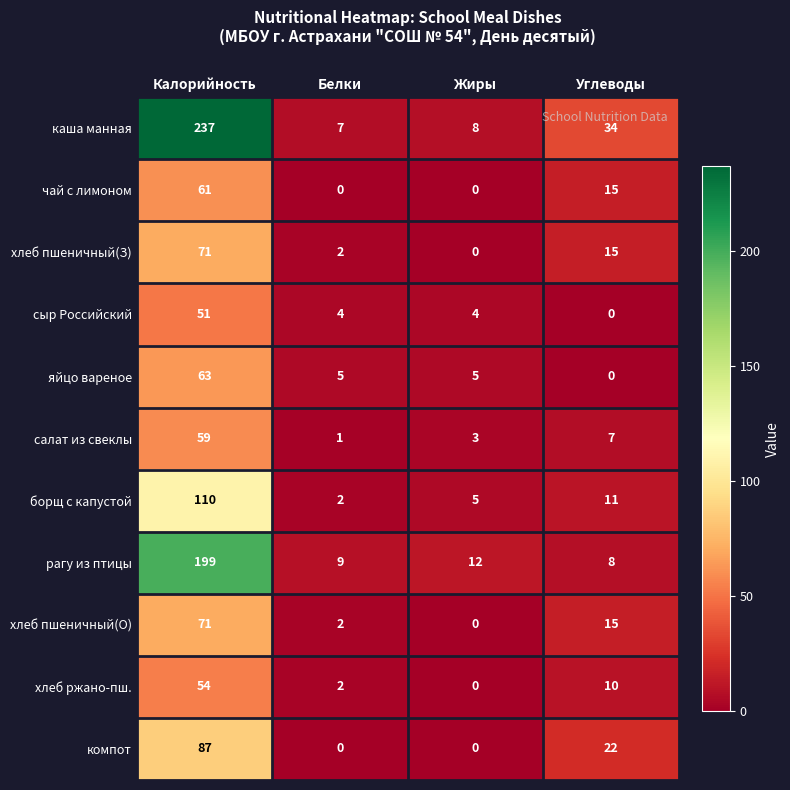

The value of чай с лимоном at Углеводы is 8. True or false?

False